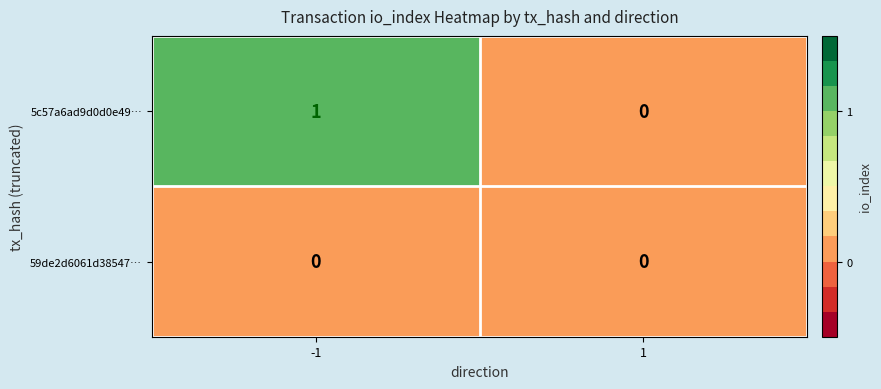

Which series has the largest total across all categories?

5c57a6ad9d0d0e49…